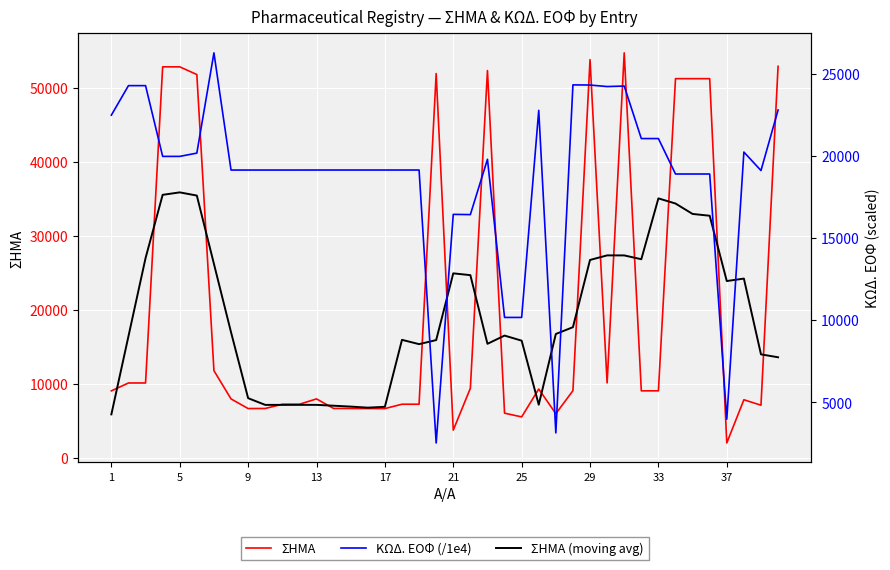

Where is ΚΩΔ. ΕΟΦ (/1e4) nearest to the value 14407?

21